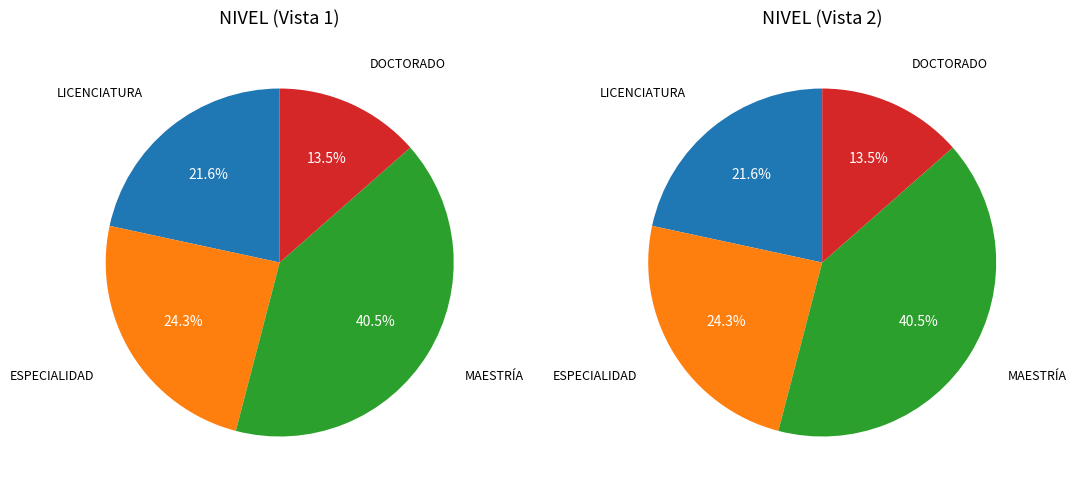

How many segments does this pie chart have?

4